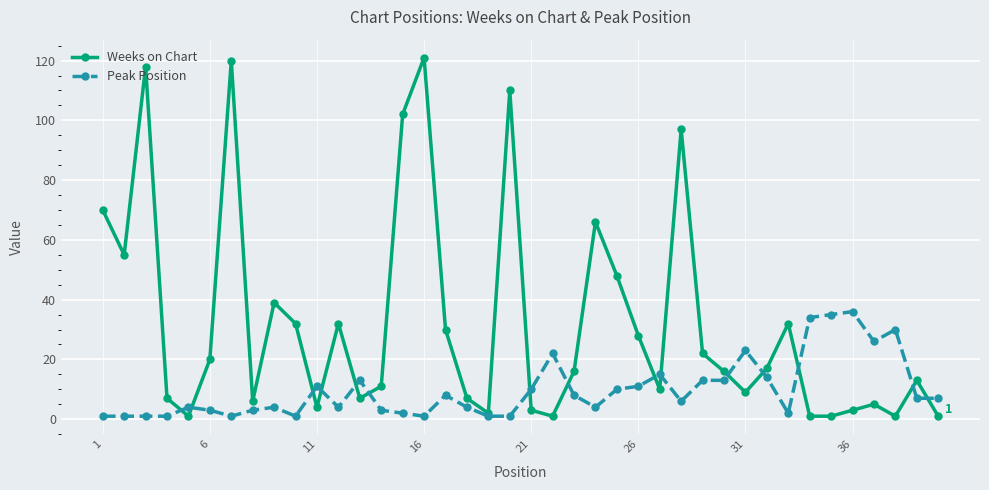

What is the maximum value shown in the chart?

121